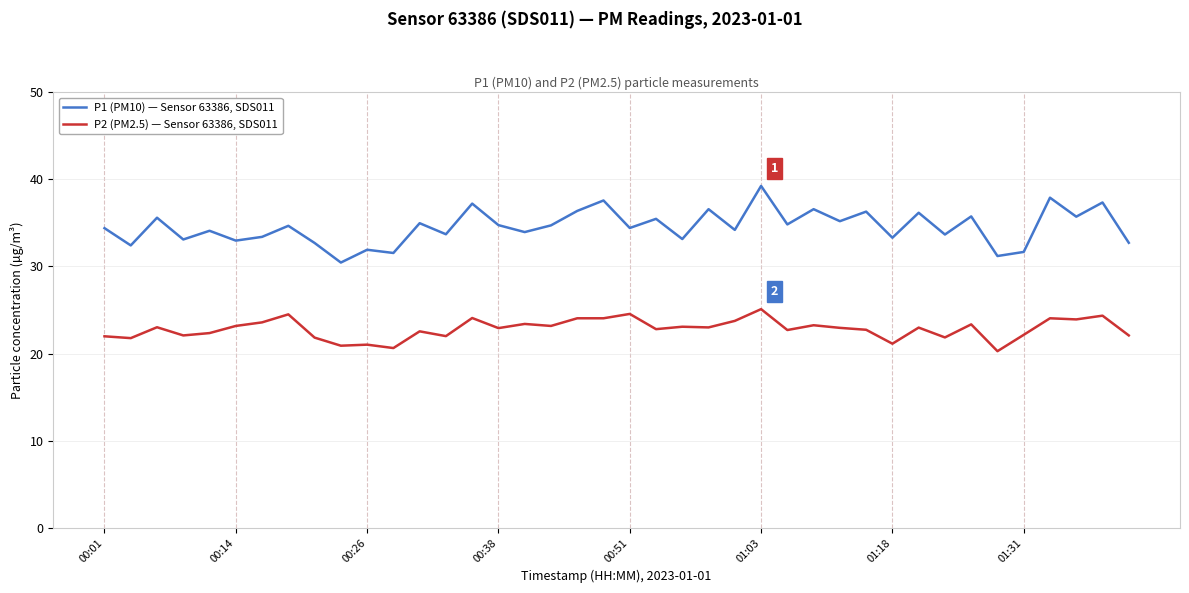

Which series has the largest total across all categories?

P1 (PM10) — Sensor 63386, SDS011